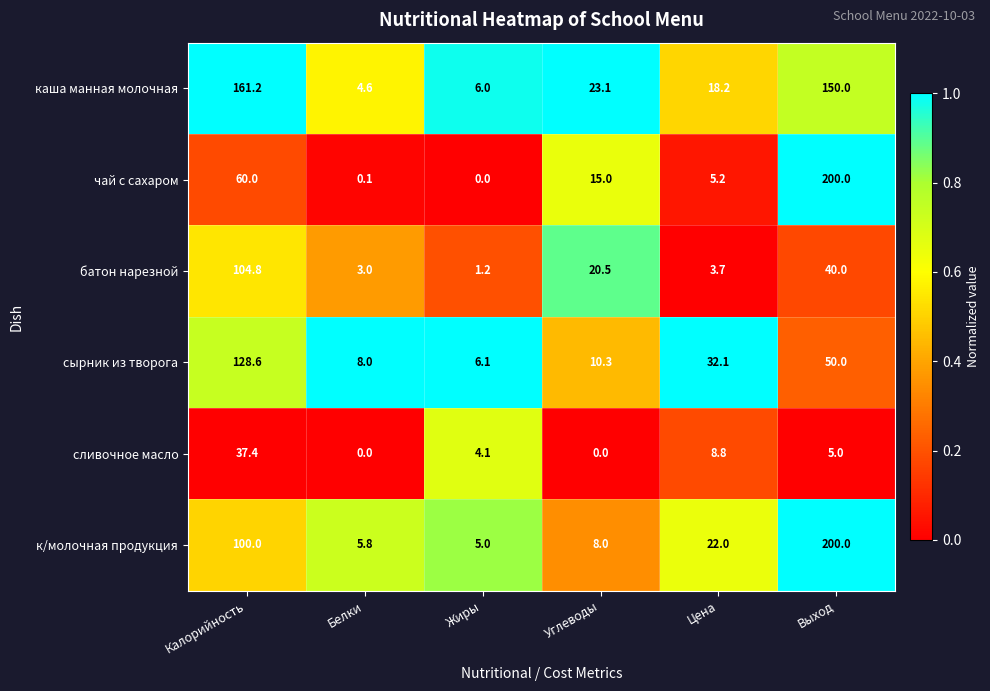

Which series has the largest range (max minus min)?

чай с сахаром